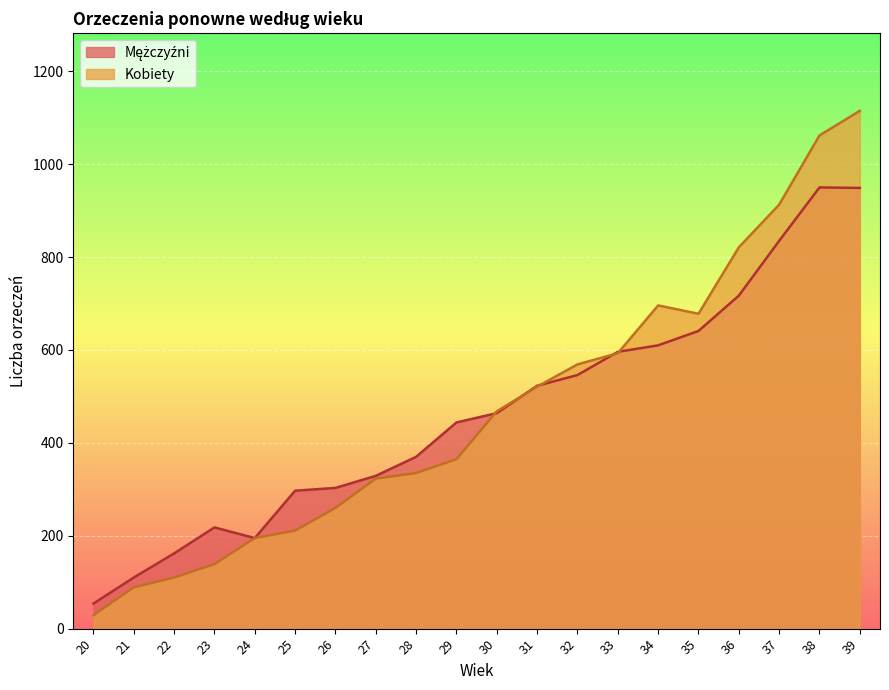

At how many categories does at least one series exceed 850?

3